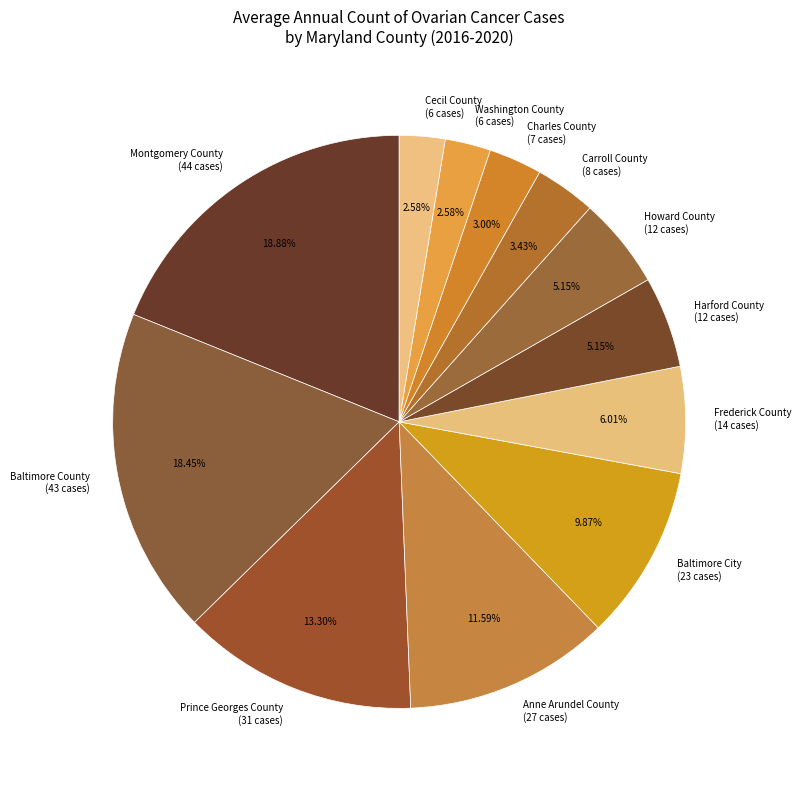

Is Anne Arundel County the majority of the pie?

No